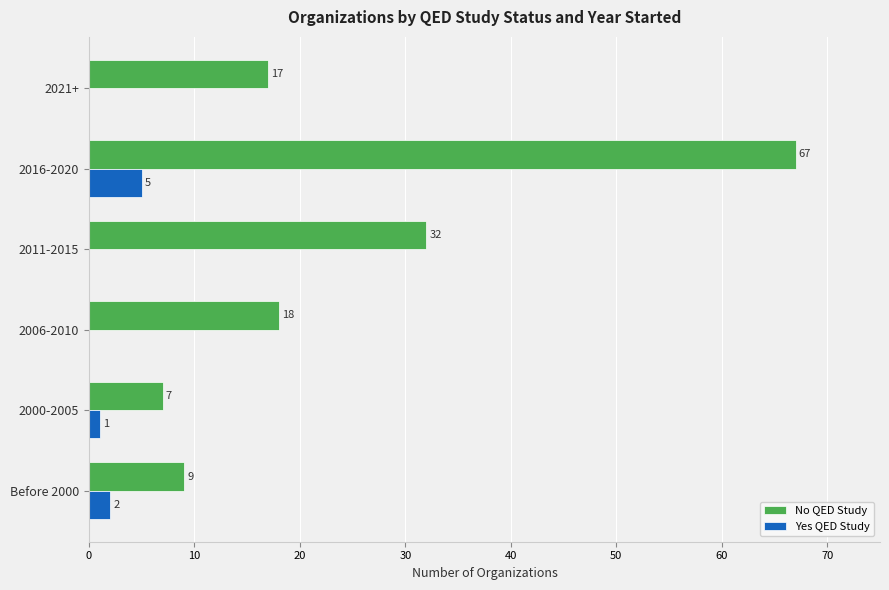

Between 2006-2010 and 2011-2015, which series saw the biggest shift?

No QED Study